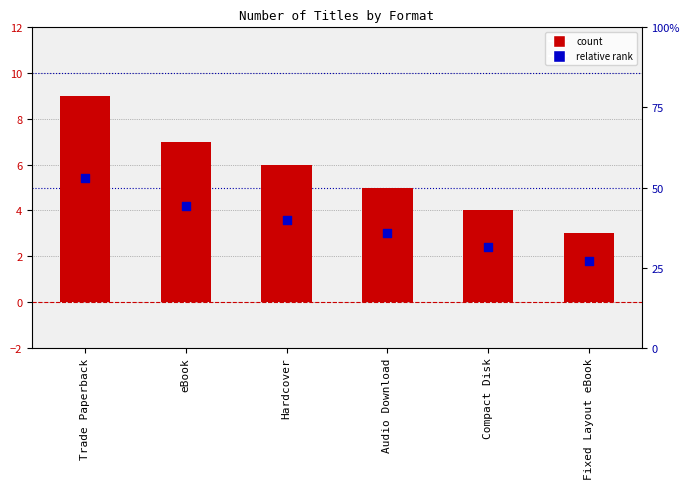

Which series has the widest spread of Y values?

count